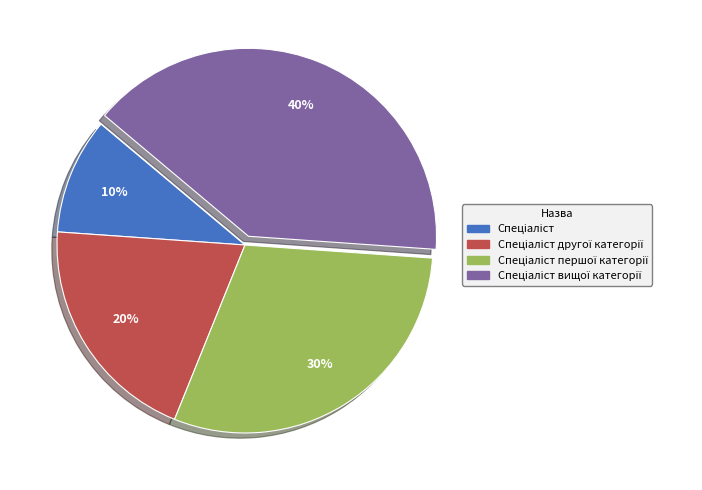

Is there any slice that represents more than half of the pie?

No